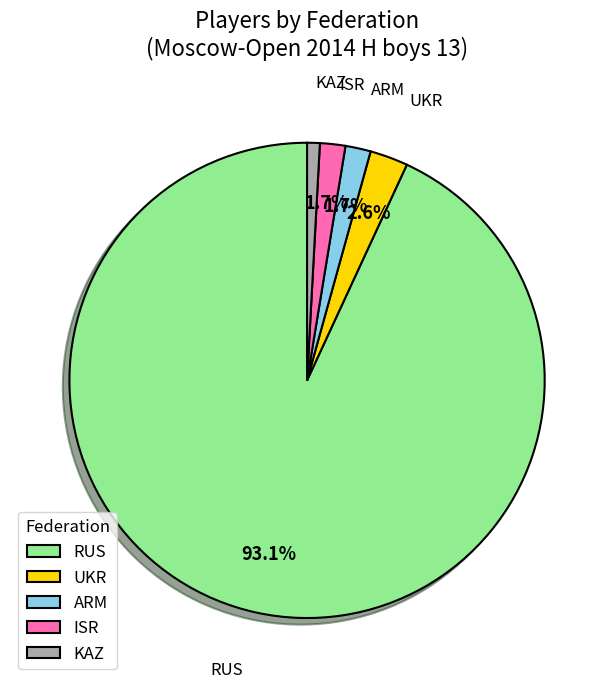

The KAZ slice represents 1% of the pie. True or false?

True